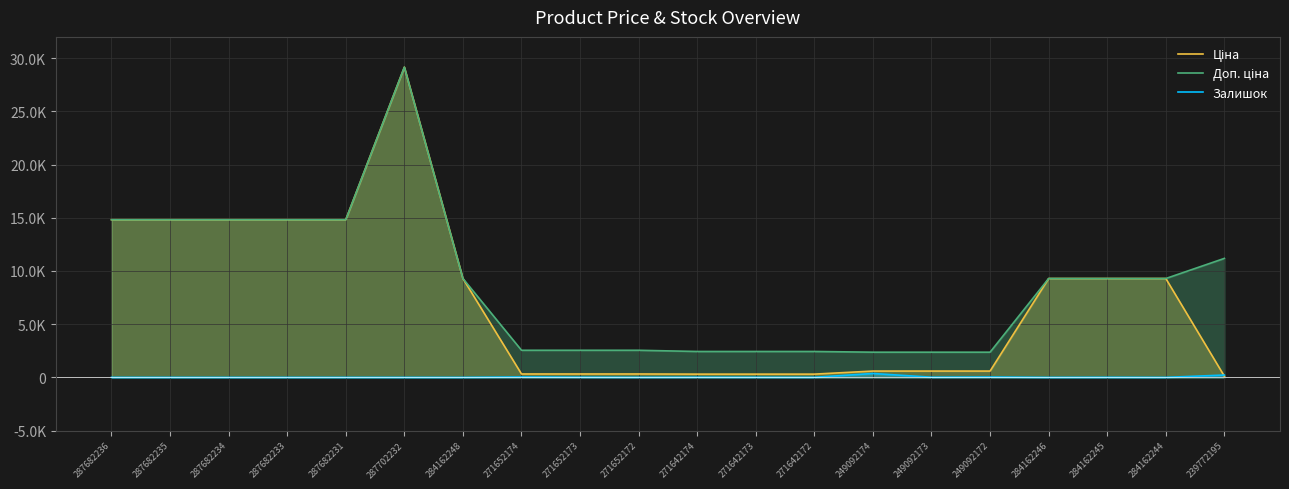

Where is the first local minimum for Залишок?

271652172